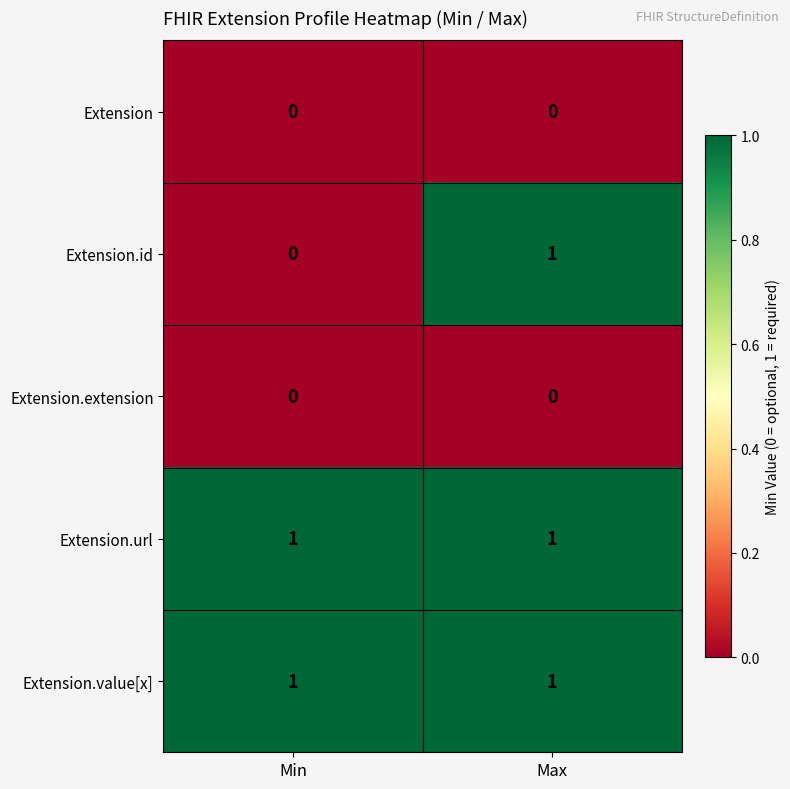

List the labels in order of Extension.id value, smallest first.

Min, Max